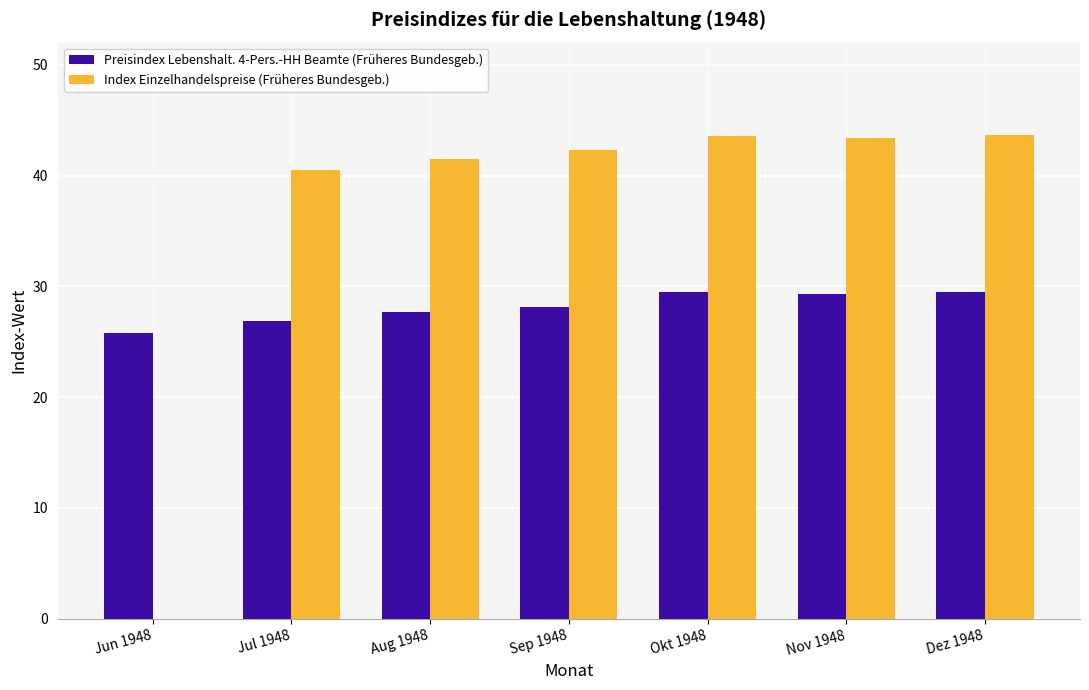

What is the sum of the Preisindex Lebenshalt. 4-Pers.-HH Beamte (Früheres Bundesgeb.) values at Dez 1948 and Sep 1948?

57.6